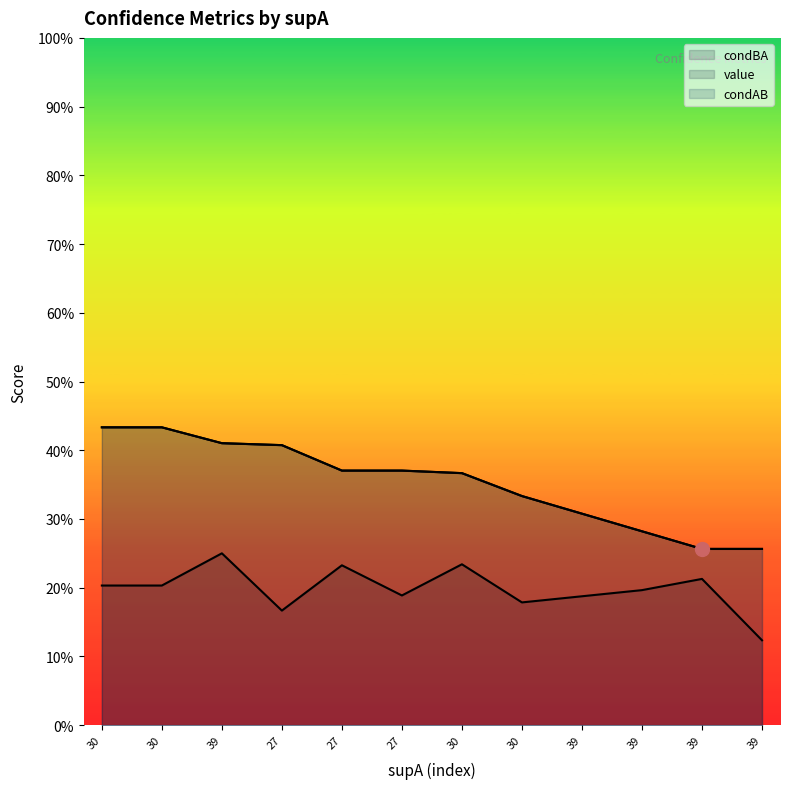

The value of condAB at 39 is 0.3. True or false?

True